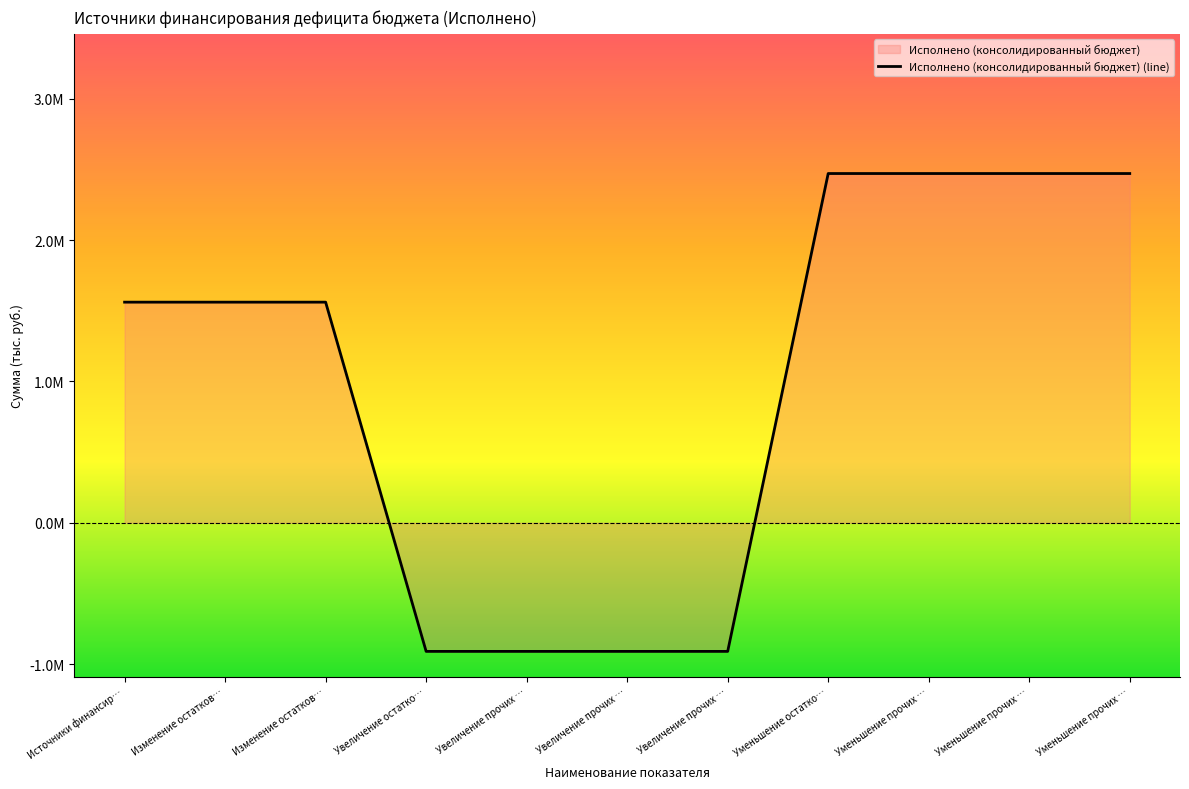

What value does the data have at Увеличение остатко…?

-910229.3